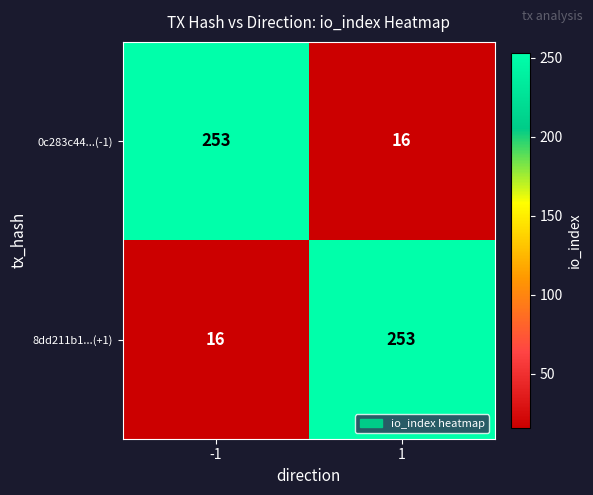

What is the spread (max minus min) of values at 1?

237